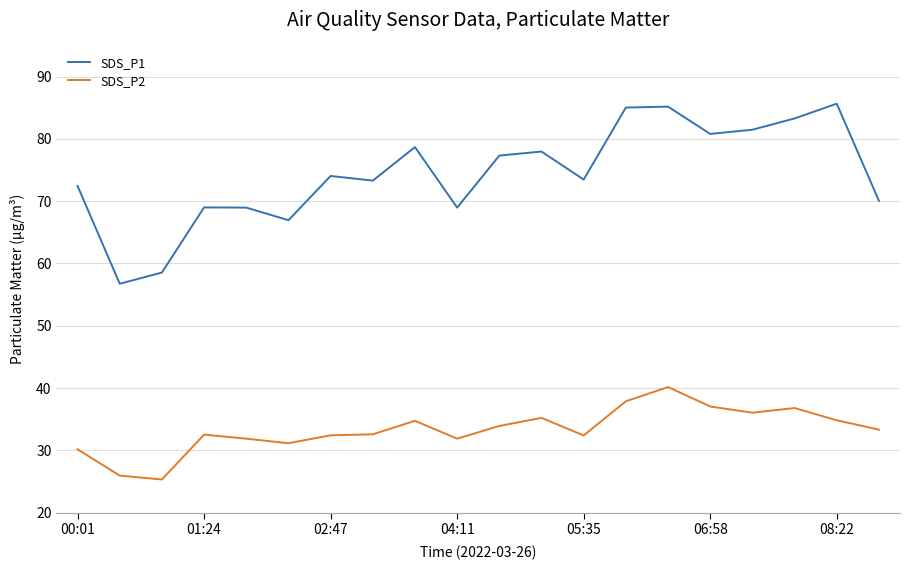

List the series in order of their overall mean, highest first.

SDS_P1, SDS_P2